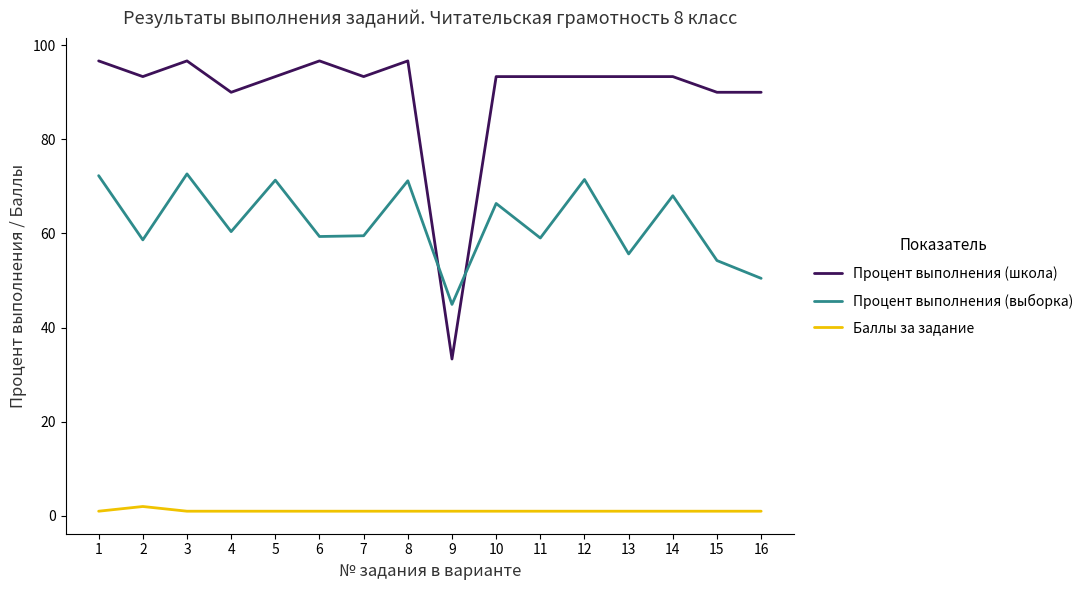

What is the difference between the maximum and second lowest values in the Баллы за задание series?

1.0